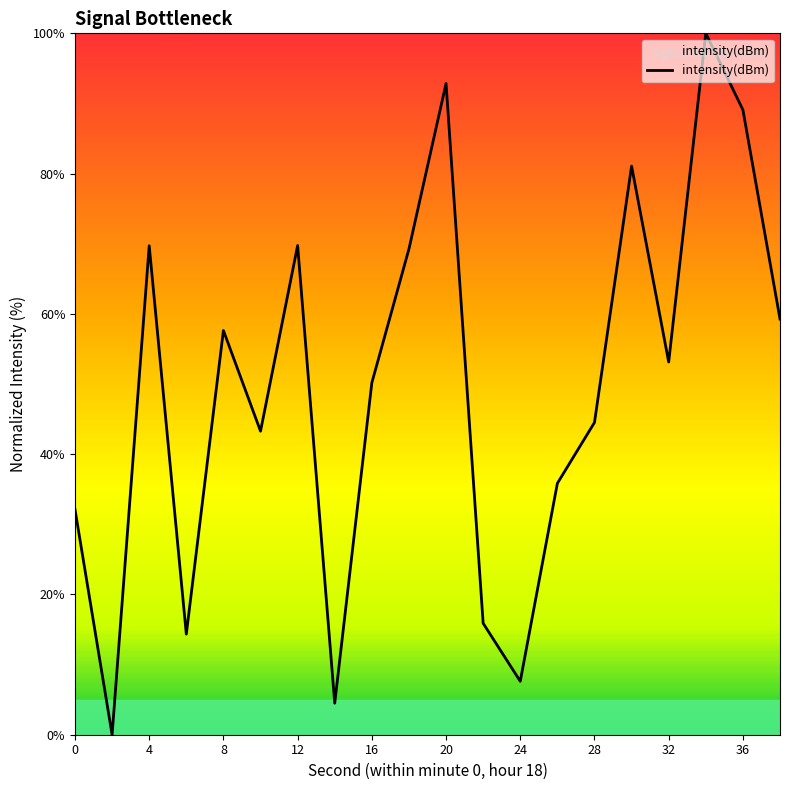

What is the difference between the maximum and minimum values?

100.0